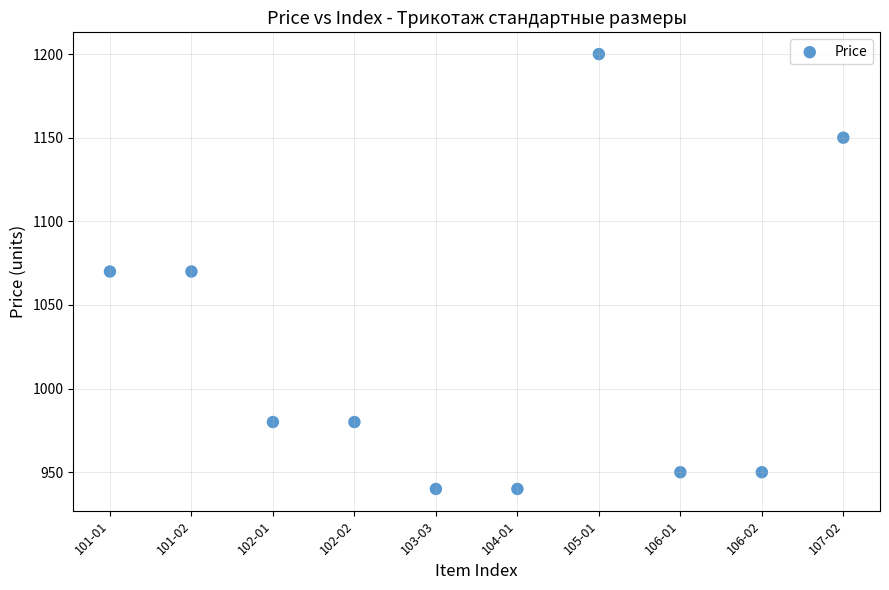

What is the range of Y values (max minus min)?

260